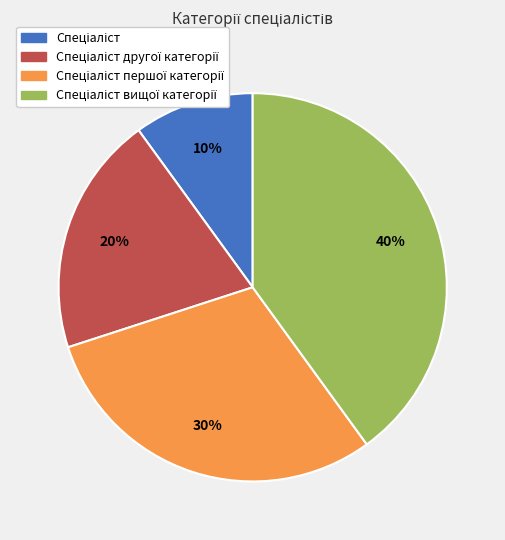

Does any single category account for the majority?

No